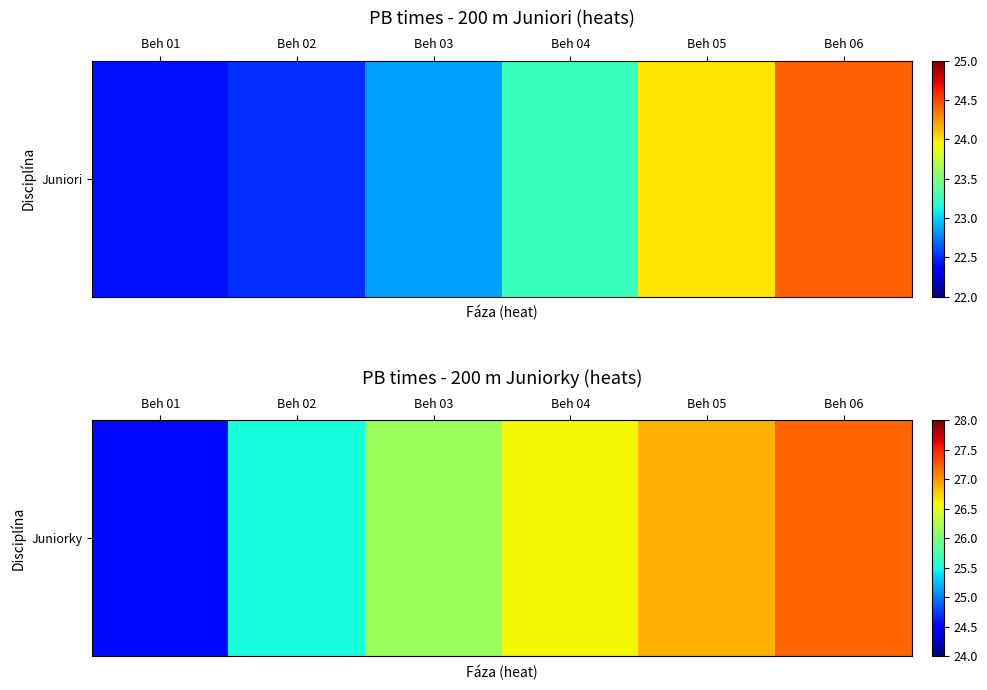

Reading left to right, what are all the values shown in this chart?

Beh 01=24.5	Beh 02=25.5	Beh 03=26.1	Beh 04=26.6	Beh 05=26.9	Beh 06=27.2